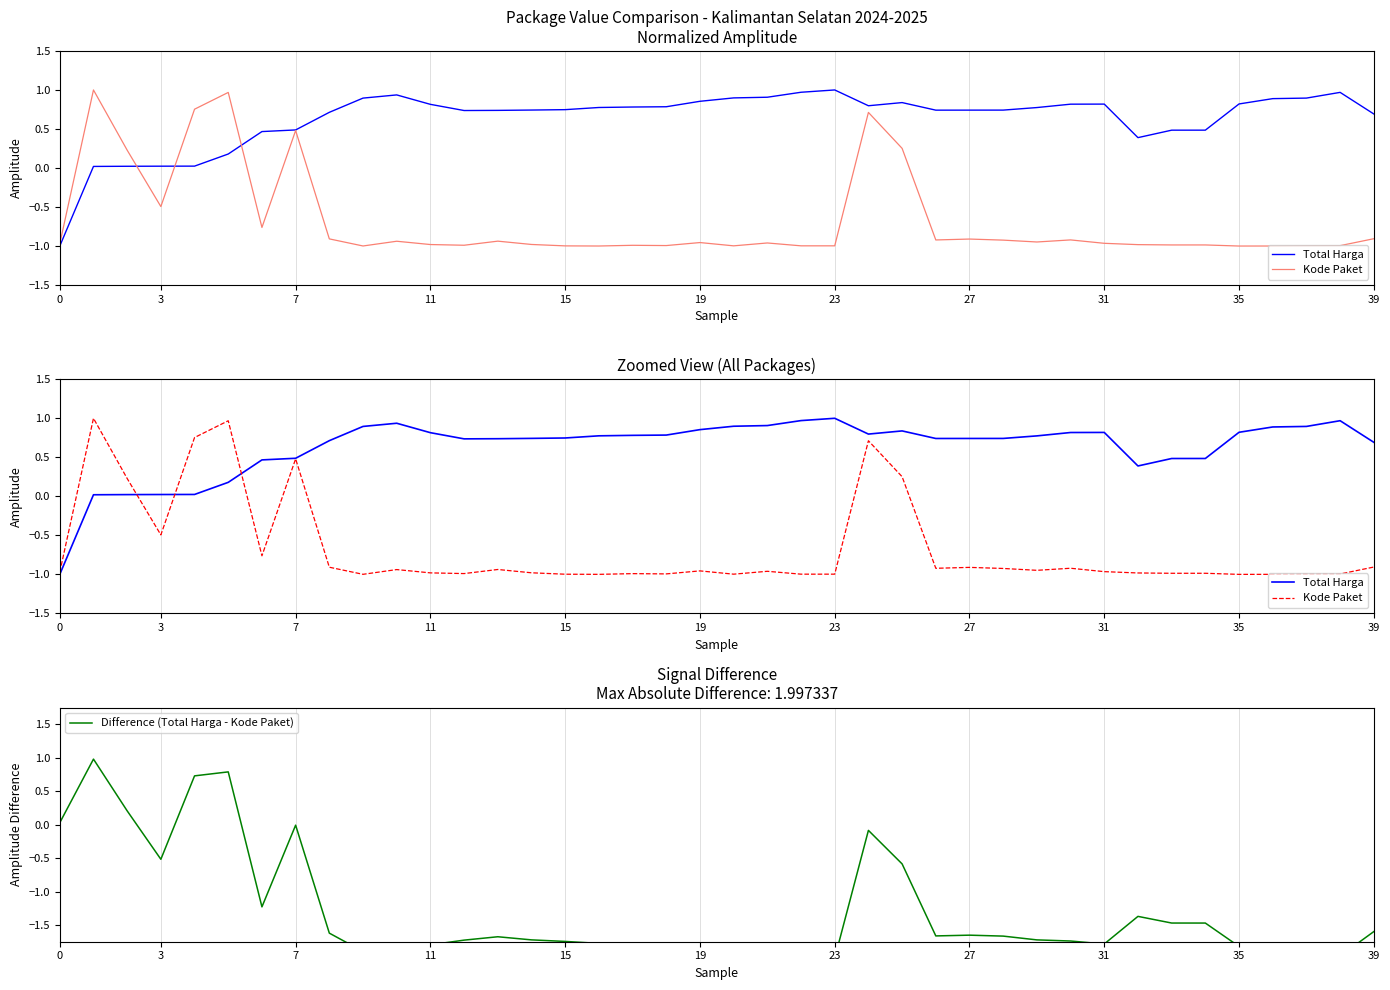

Which series has the largest total across all categories?

Total Harga